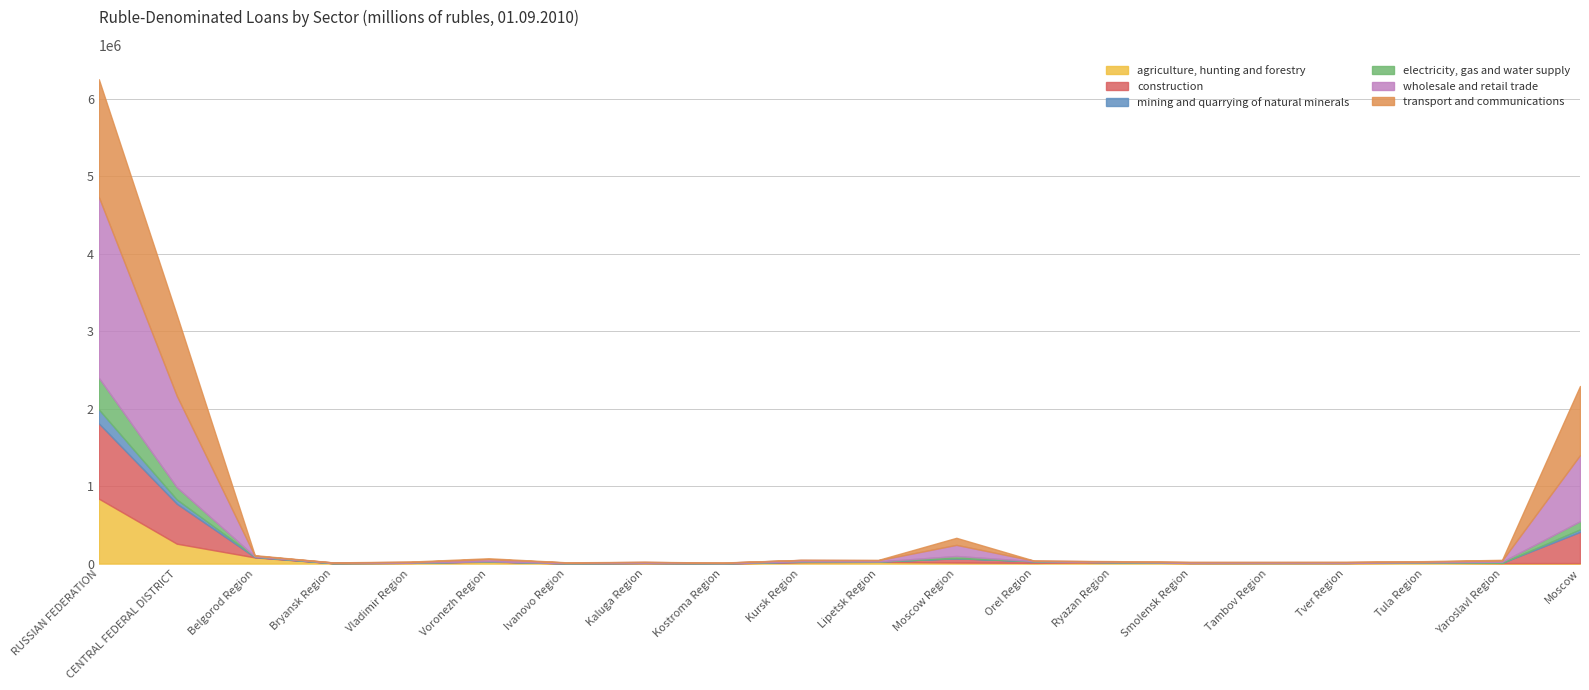

What is the total value across all series at Kostroma Region?

13643